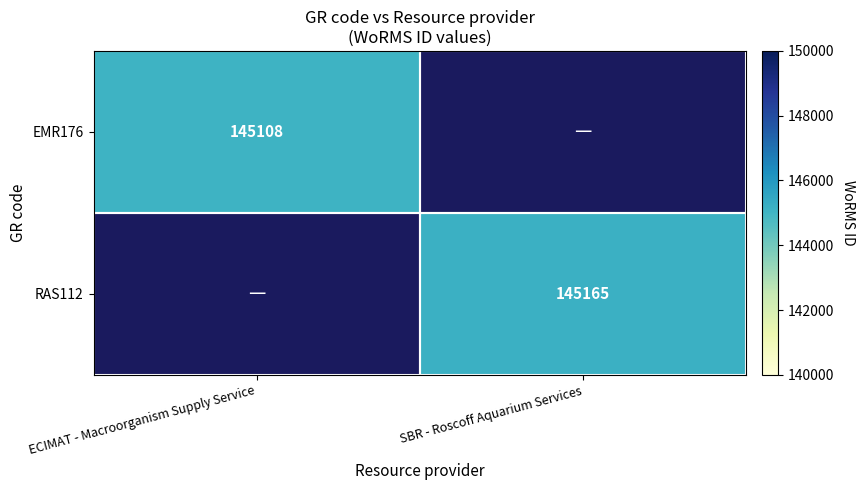

How many categories are shown in the chart?

2